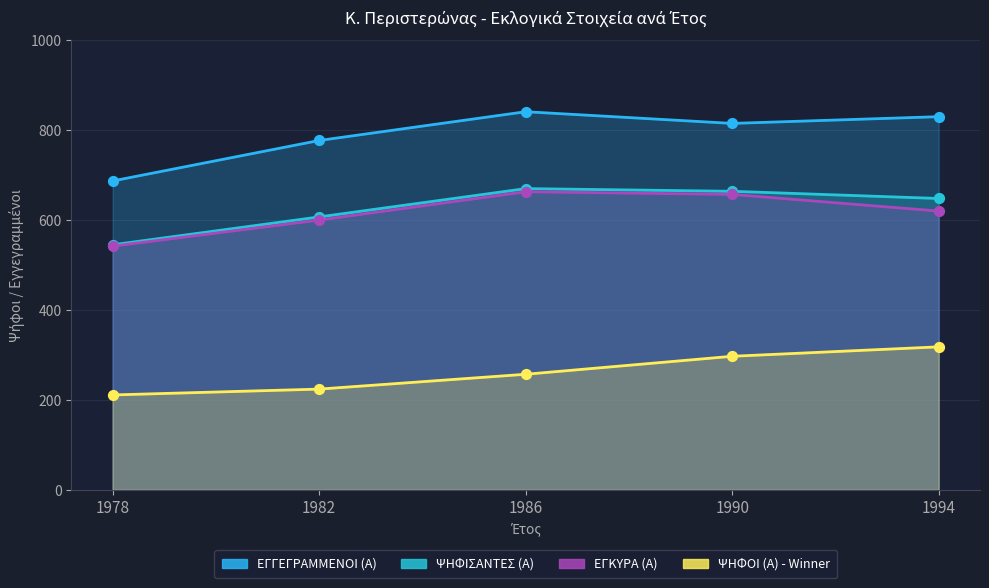

Which series contains the lowest Y value?

ΨΗΦΟΙ (Α) - Winner